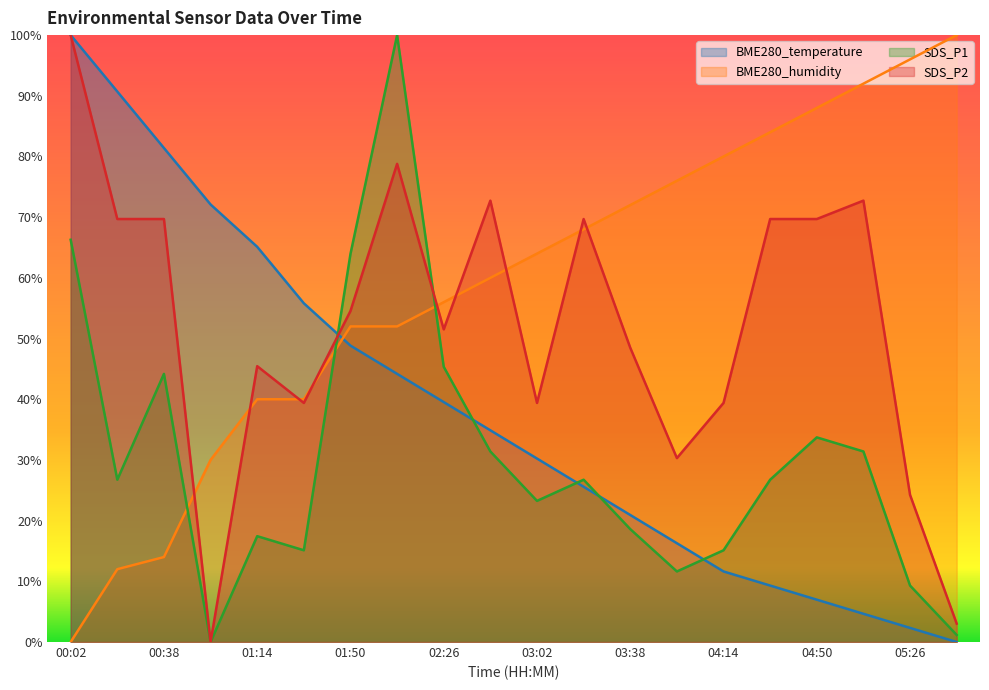

Rank the series by their maximum value, from lowest to highest.

BME280_temperature, BME280_humidity, SDS_P1, SDS_P2